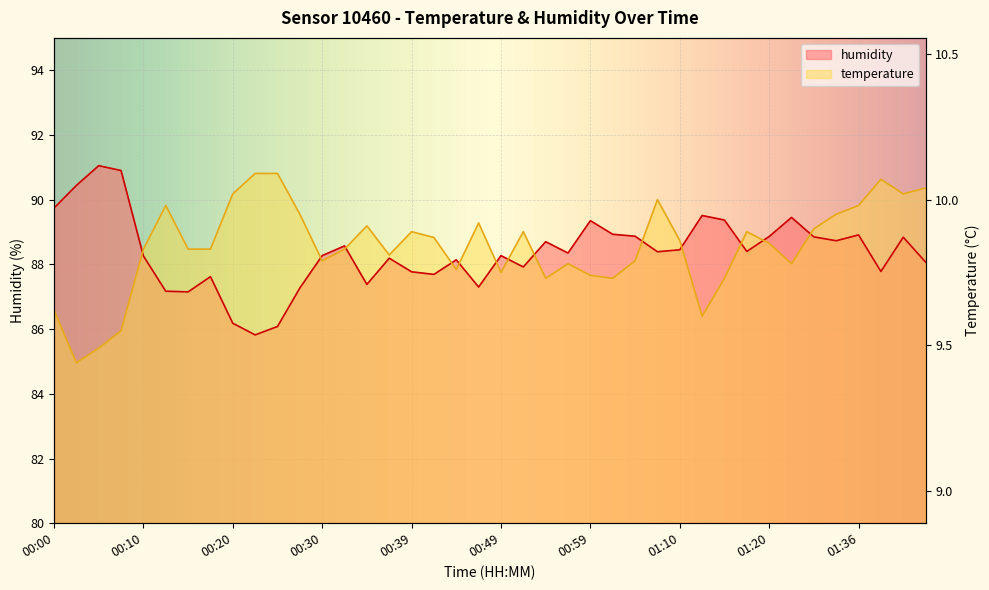

Which series changed the most between 00:10 and 01:10?

temperature